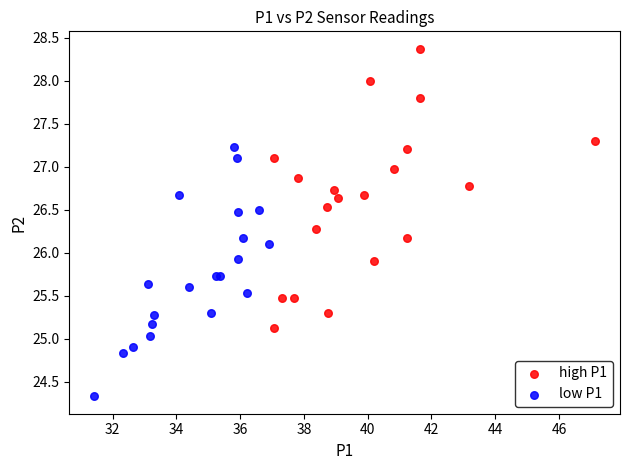

Which series contains the highest Y value?

high P1